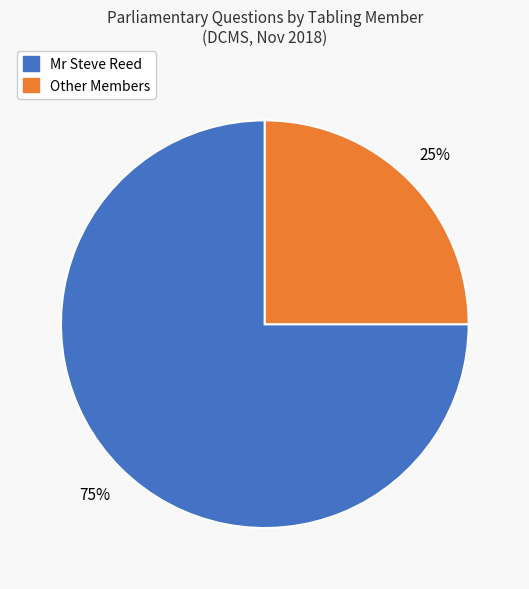

To the nearest percent, what is the average slice percentage?

50%